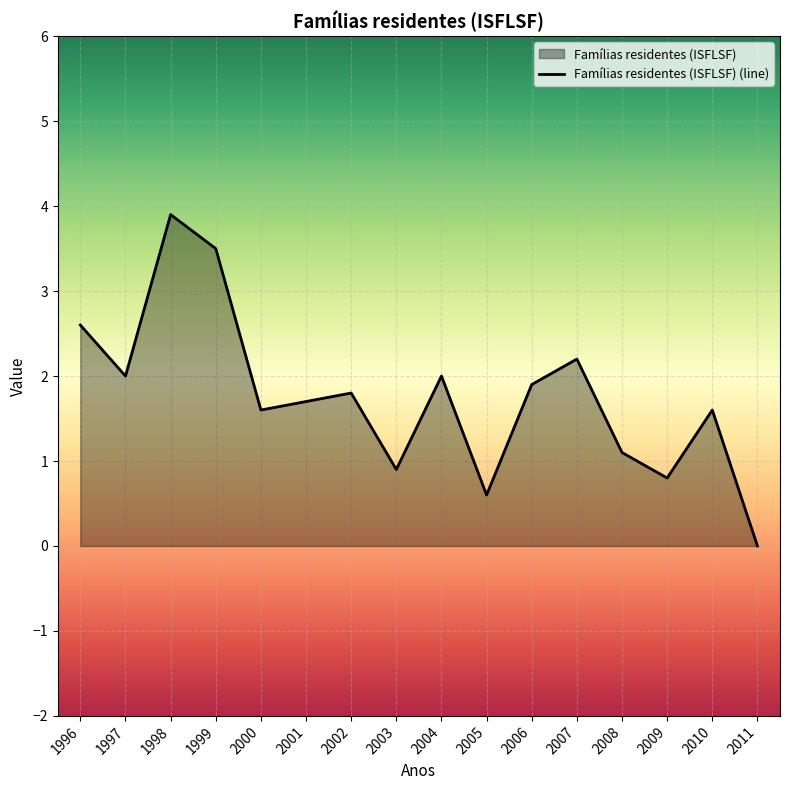

Rank the categories by value from highest to lowest.

1998, 1999, 1996, 2007, 1997, 2004, 2006, 2002, 2001, 2000, 2010, 2008, 2003, 2009, 2005, 2011